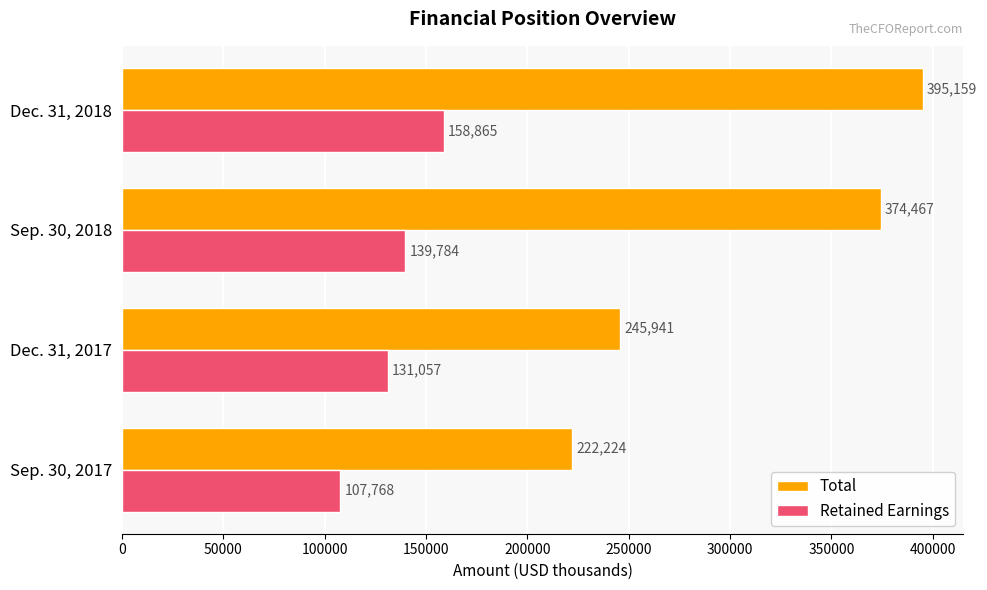

List the series in order of their overall mean, highest first.

Total, Retained Earnings